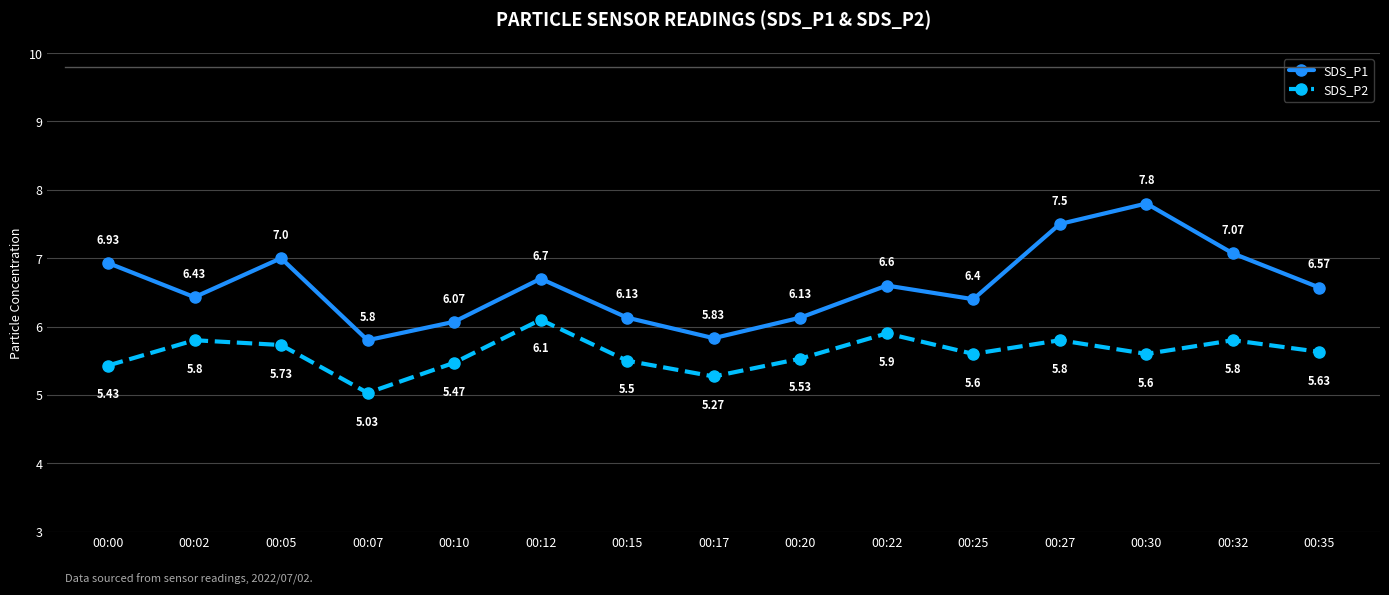

Rank the series by their average value, from lowest to highest.

SDS_P2, SDS_P1